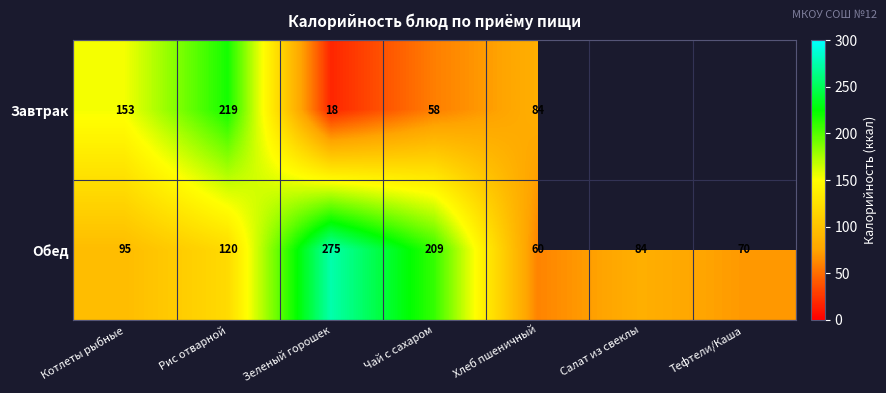

True or false: Обед has a value of 120.0 at Рис отварной.

True